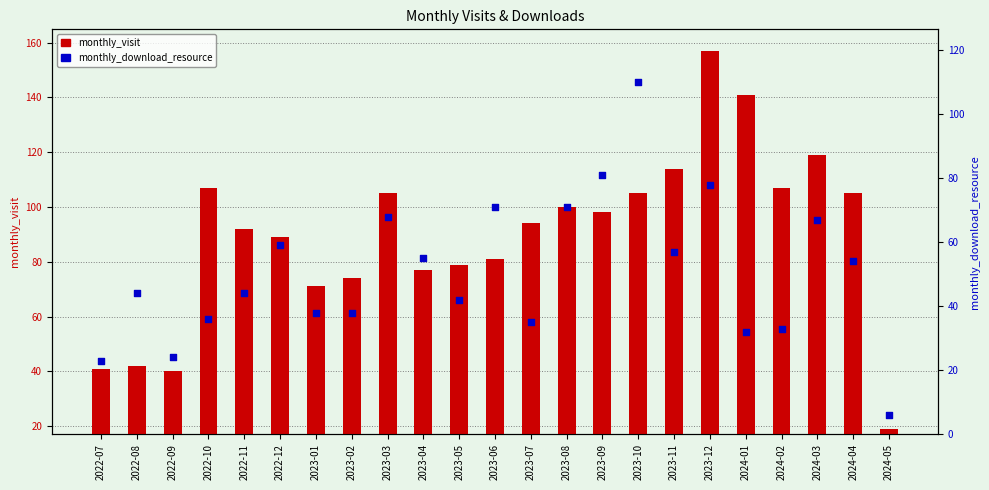

Which series reaches the maximum Y coordinate?

monthly_visit